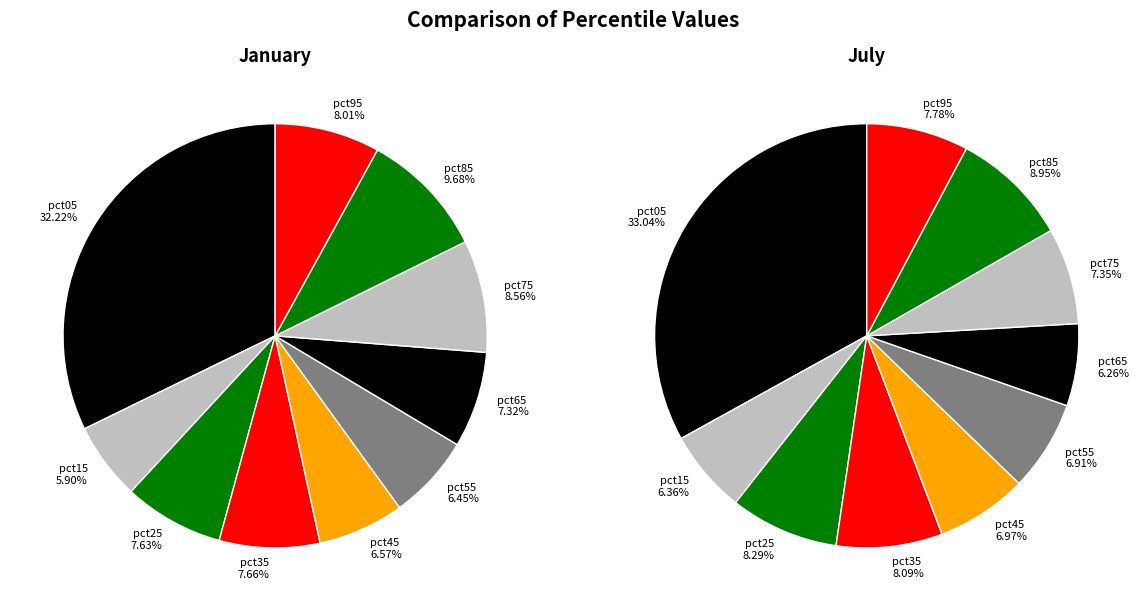

To the nearest percent, what is the combined percentage of 2 and 8?

17%